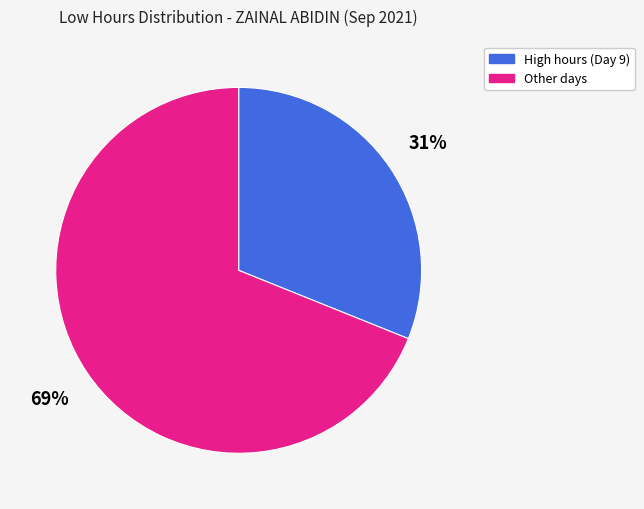

To the nearest percent, what is the average slice percentage?

50%